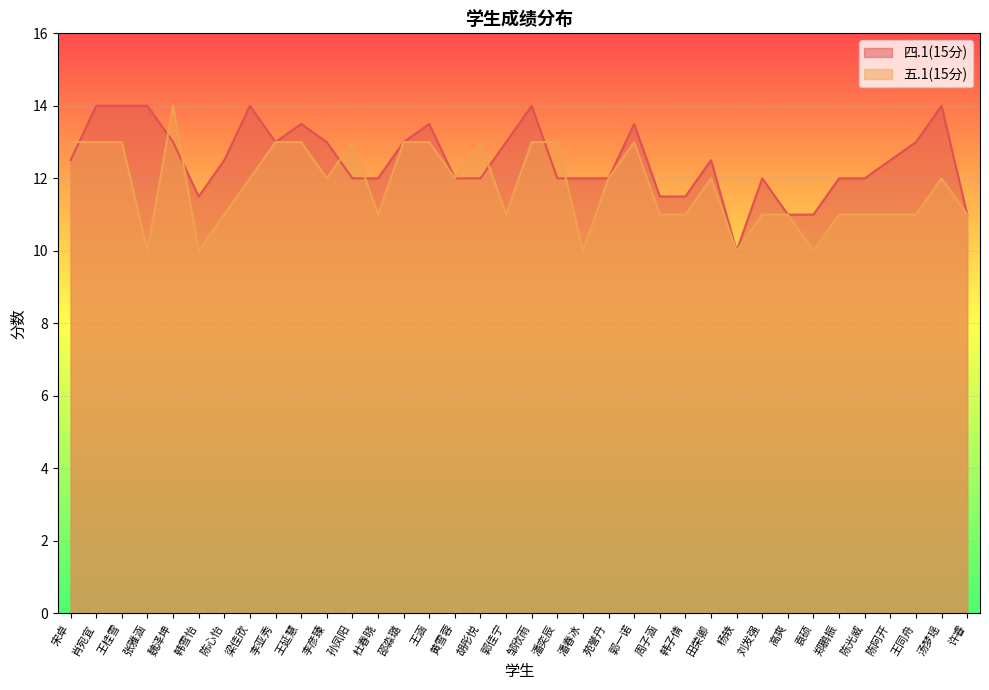

True or false: 五.1(15分) has a value of 13.0 at 潘奕辰.

True